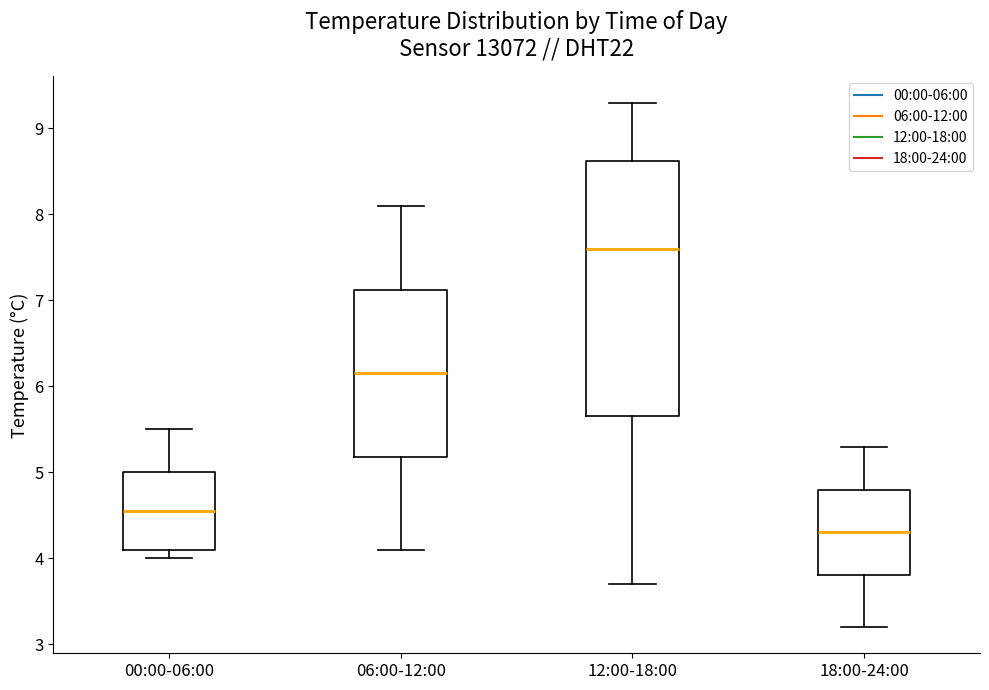

Reading left to right, read every box against the y-axis: the position of its median line, the range the box covers, and the ends of its whiskers. The values are not printed on the chart, so give them approximately, as read against the axis.

00:00-06:00: median 4.6, box 4.1 to 5.0, whiskers 4.0 to 5.5
06:00-12:00: median 6.2, box 5.2 to 7.1, whiskers 4.1 to 8.1
12:00-18:00: median 7.6, box 5.7 to 8.6, whiskers 3.7 to 9.3
18:00-24:00: median 4.3, box 3.8 to 4.8, whiskers 3.2 to 5.3